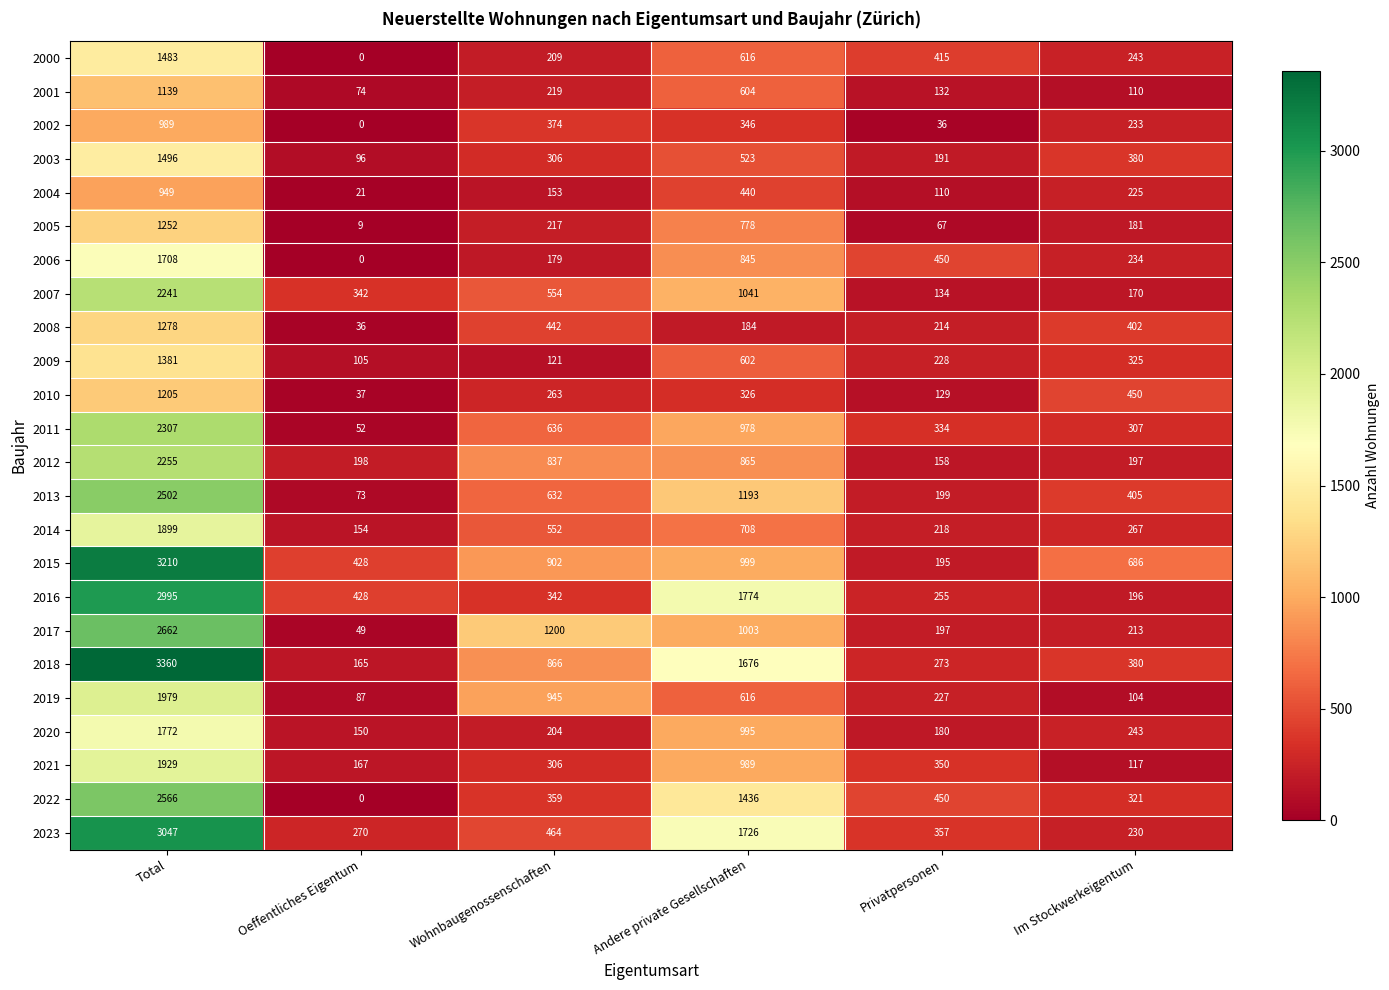

Rank the series by their maximum value, from lowest to highest.

2004, 2002, 2001, 2010, 2005, 2008, 2009, 2000, 2003, 2006, 2020, 2014, 2021, 2019, 2007, 2012, 2011, 2013, 2022, 2017, 2016, 2023, 2015, 2018